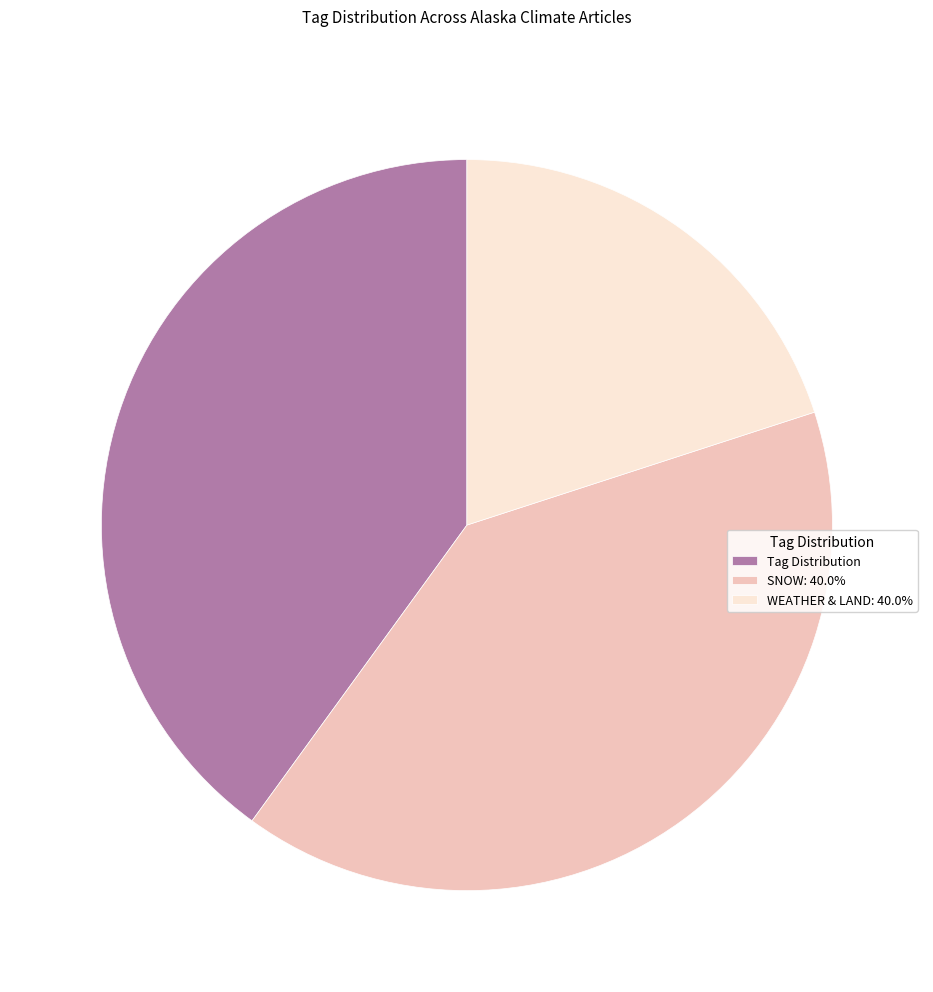

Which has a higher value, Tag Distribution or WEATHER & LAND: 40.0%?

Tag Distribution